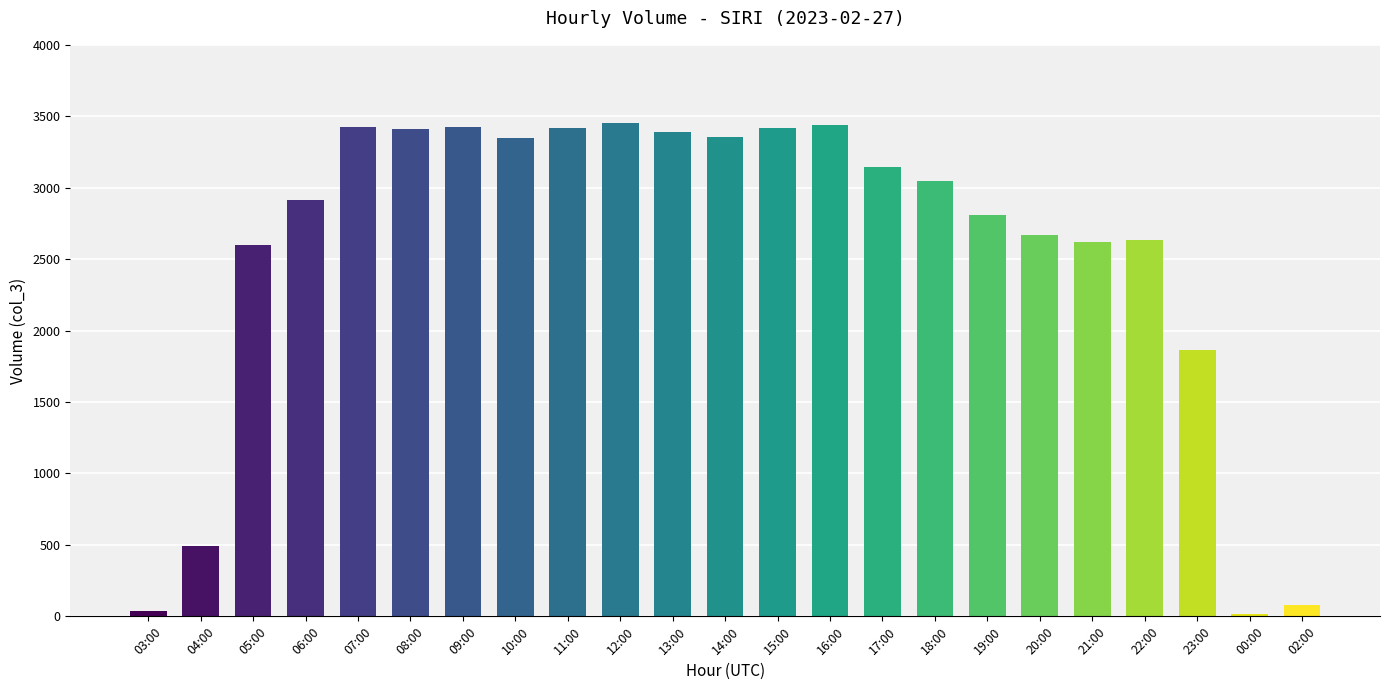

Which has a higher value, 03:00 or 14:00?

14:00